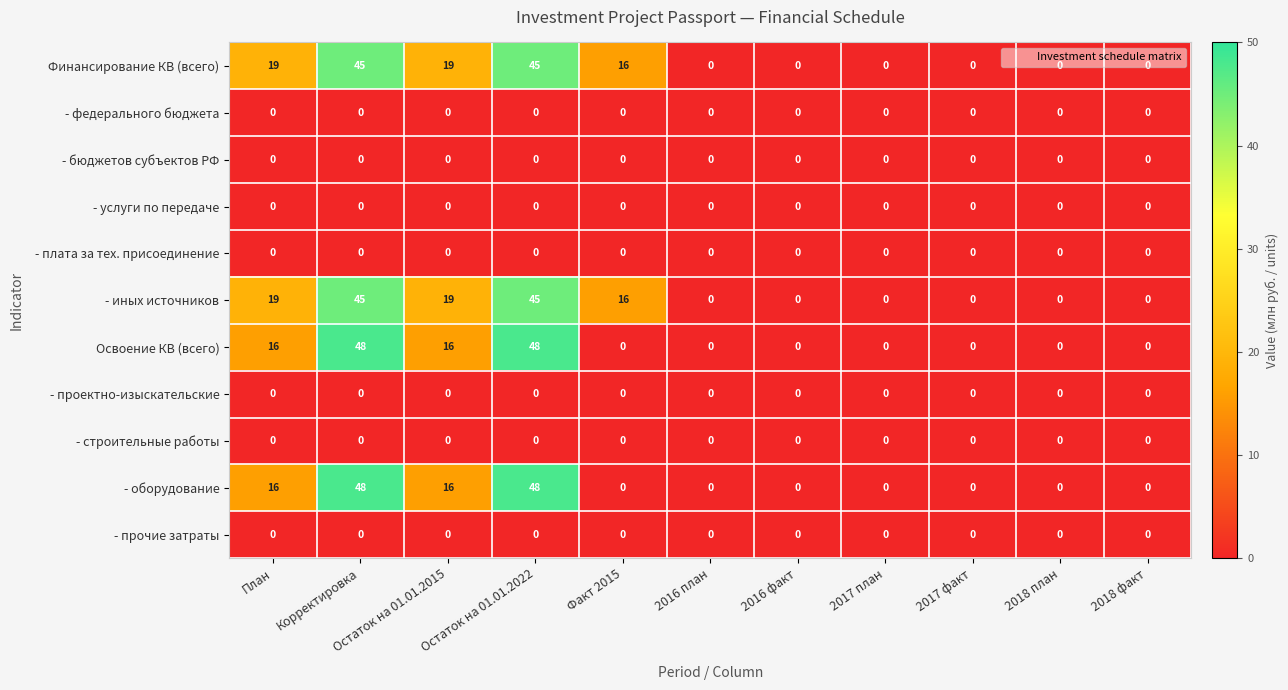

True or false: Финансирование КВ (всего) has a value of 16 at 2016 факт.

False